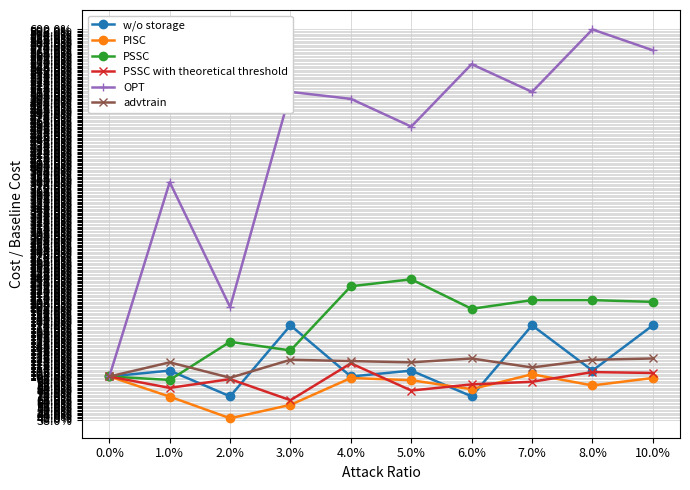

Is the value of PSSC at 2.0% greater than the value of advtrain at 10.0%?

Yes